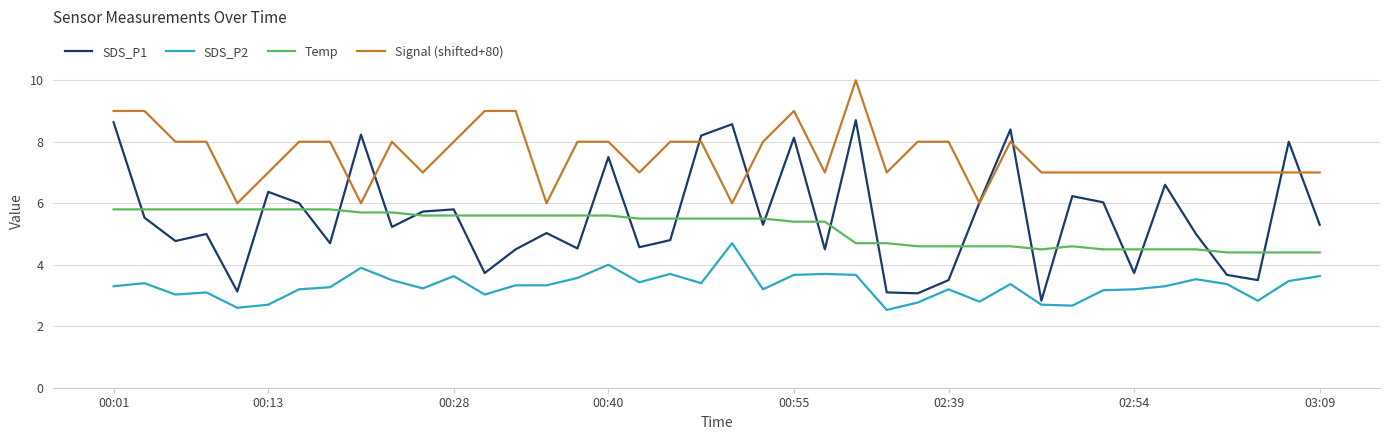

List the series in order of their peak value, highest first.

Signal (shifted+80), SDS_P1, Temp, SDS_P2